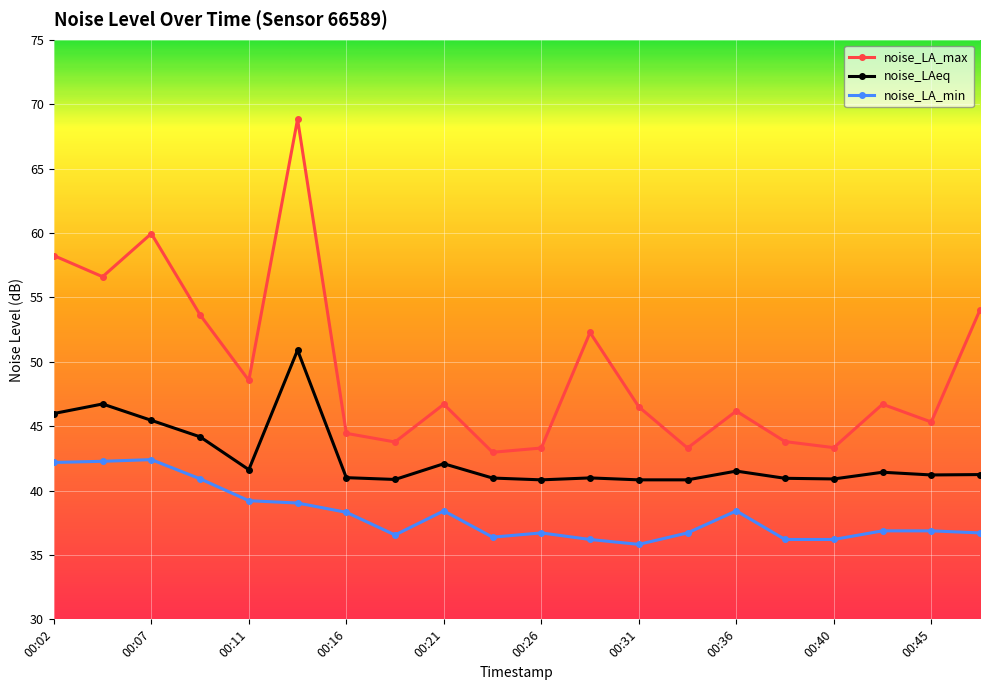

In noise_LA_max, how many points are higher than both neighbors (excluding endpoints)?

6